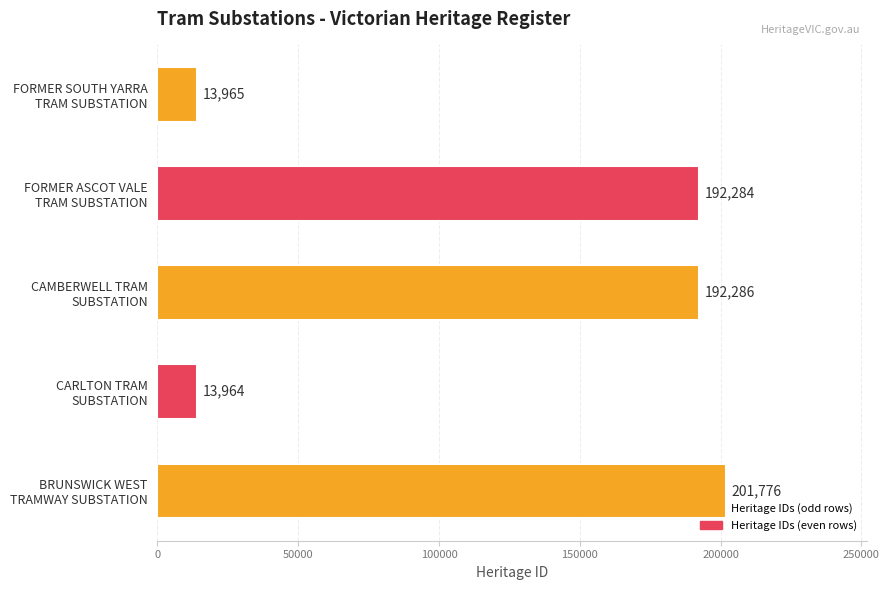

What is the difference between the maximum and minimum values?

187812